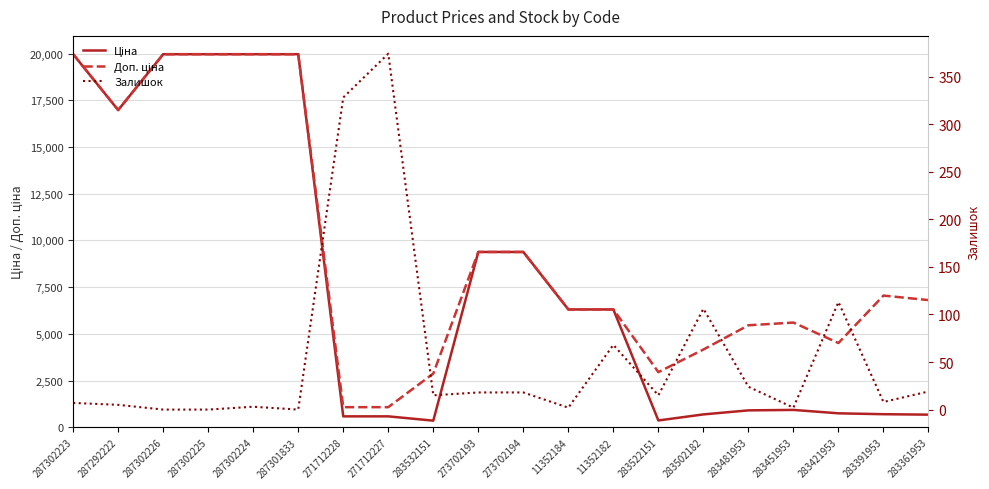

Is the value of Ціна at 283522151 greater than the value of Залишок at 287301833?

Yes